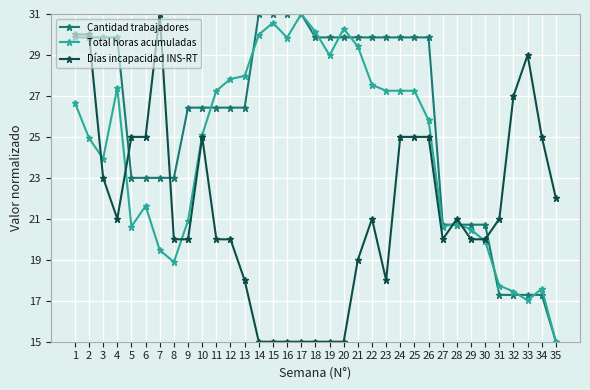

Between 7 and 10, which series saw the biggest shift?

Días incapacidad INS-RT